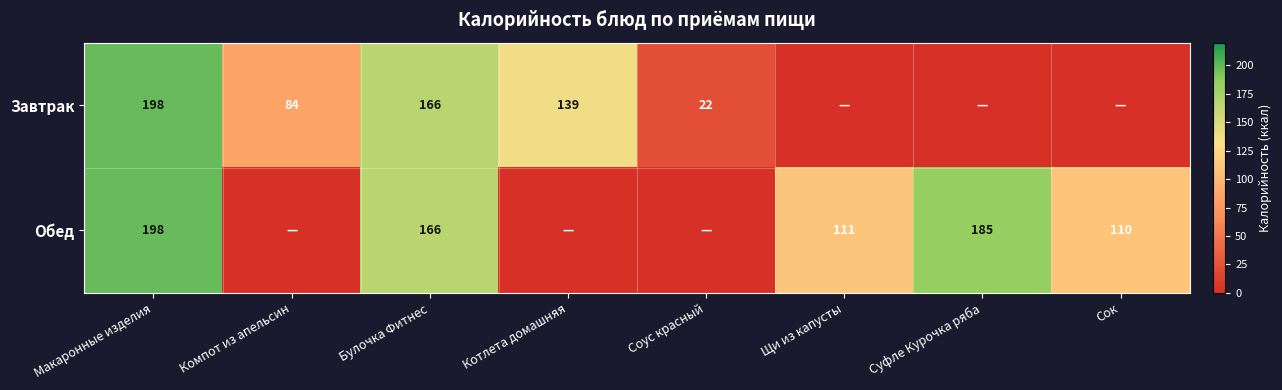

The Обед series shows 255 at Суфле Курочка ряба. True or false?

False